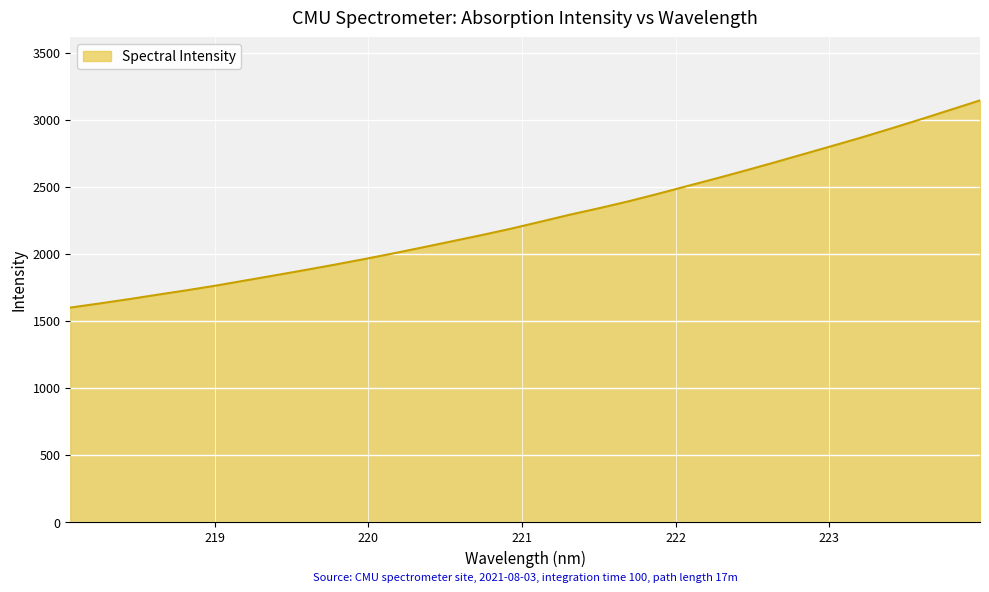

What is the greatest value displayed?

3142.9